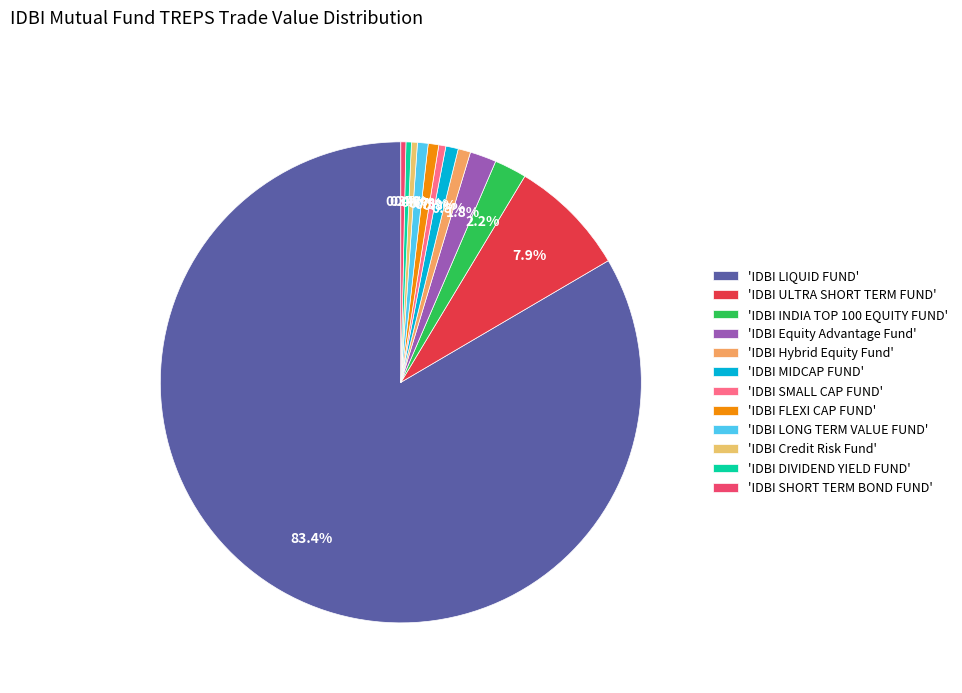

How many slices are in this pie chart?

12